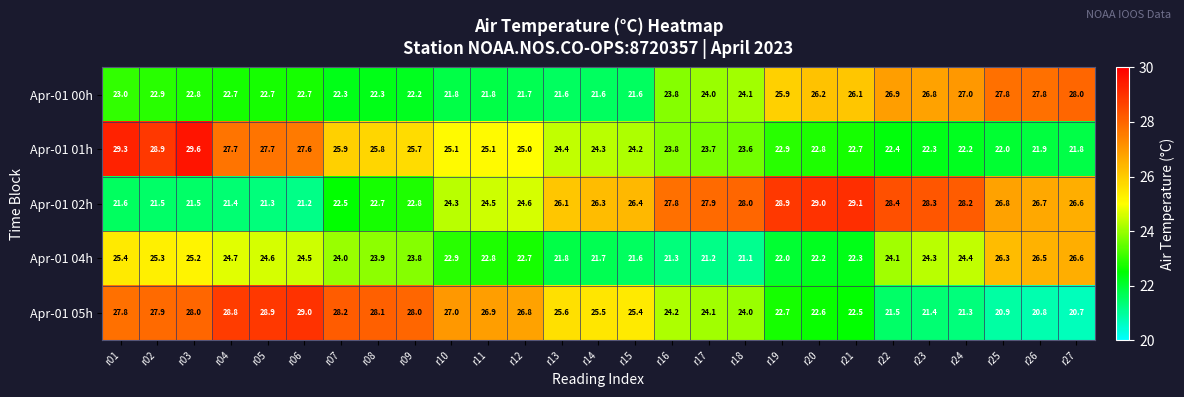

Rank the series by their maximum value, from lowest to highest.

Apr-01 04h, Apr-01 00h, Apr-01 05h, Apr-01 02h, Apr-01 01h